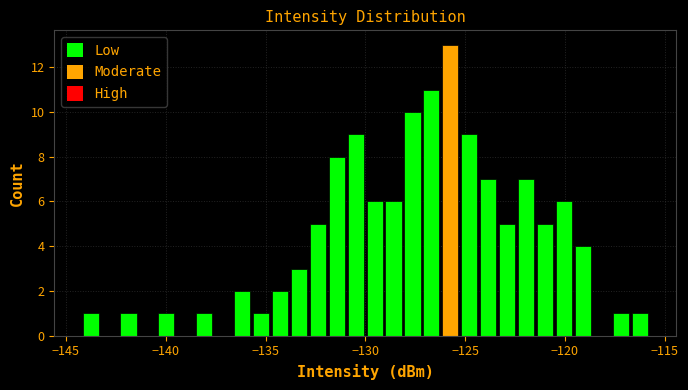

Read against the x-axis, roughly where is the centre of the tallest bar?

-125.5